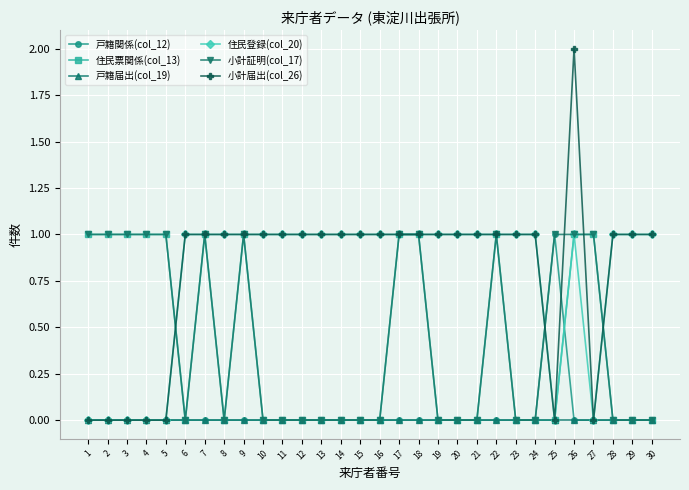

Is it true that 戸籍届出(col_19) equals 0 at 24?

True